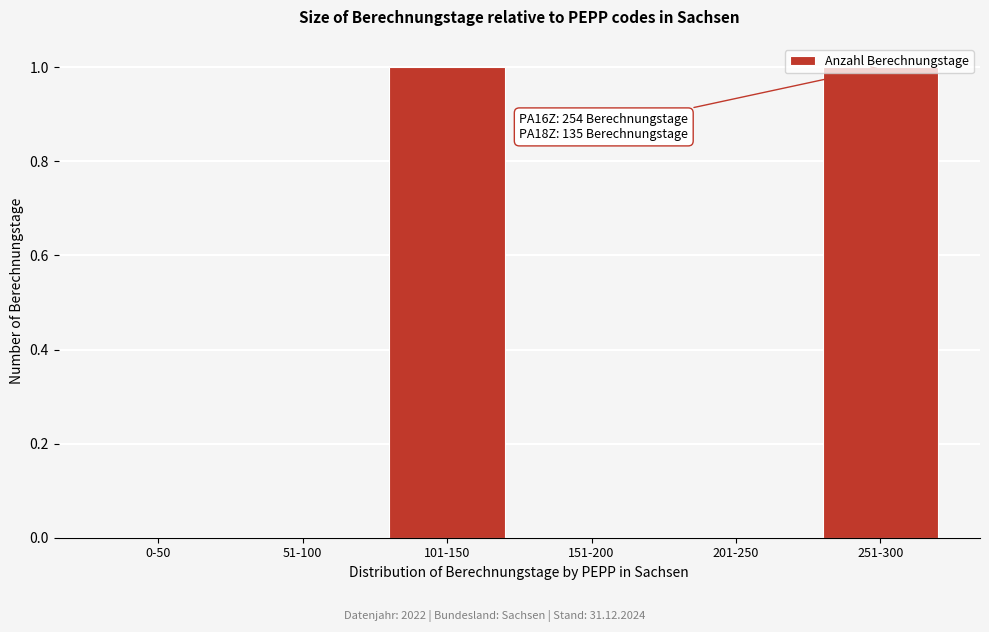

True or false: the data shows 0 at 51-100.

True